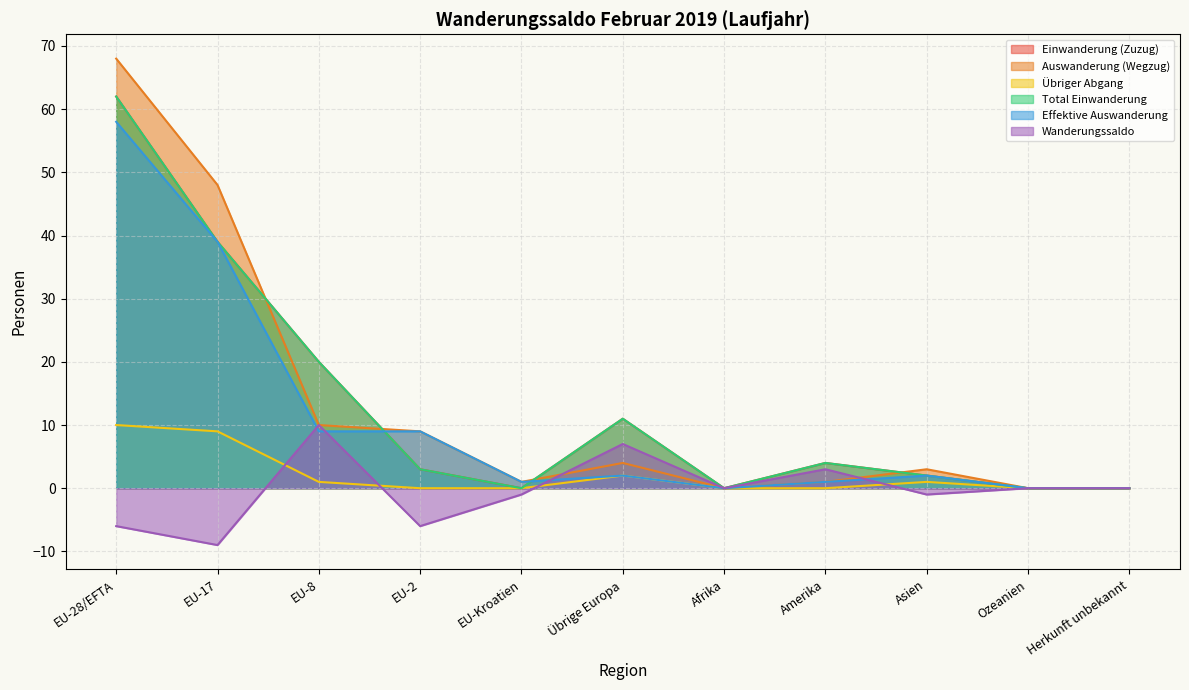

Between Afrika and Asien, which series saw the biggest shift?

Auswanderung (Wegzug)